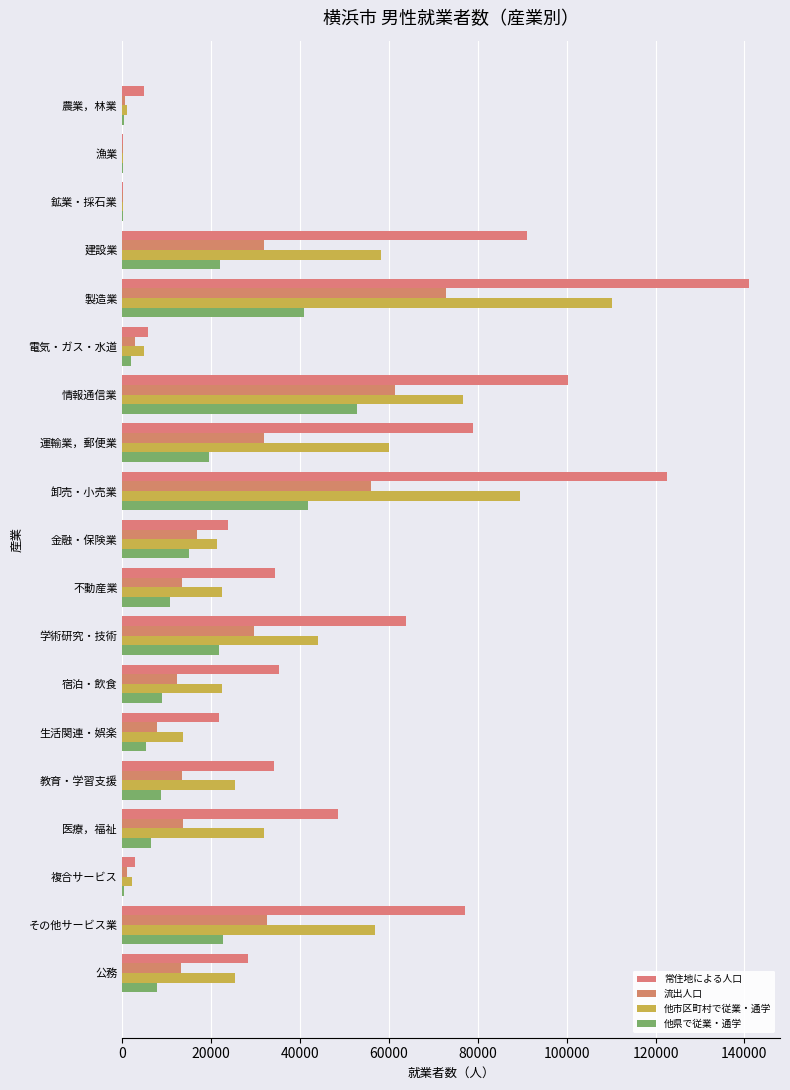

Which series has the widest spread of values?

常住地による人口